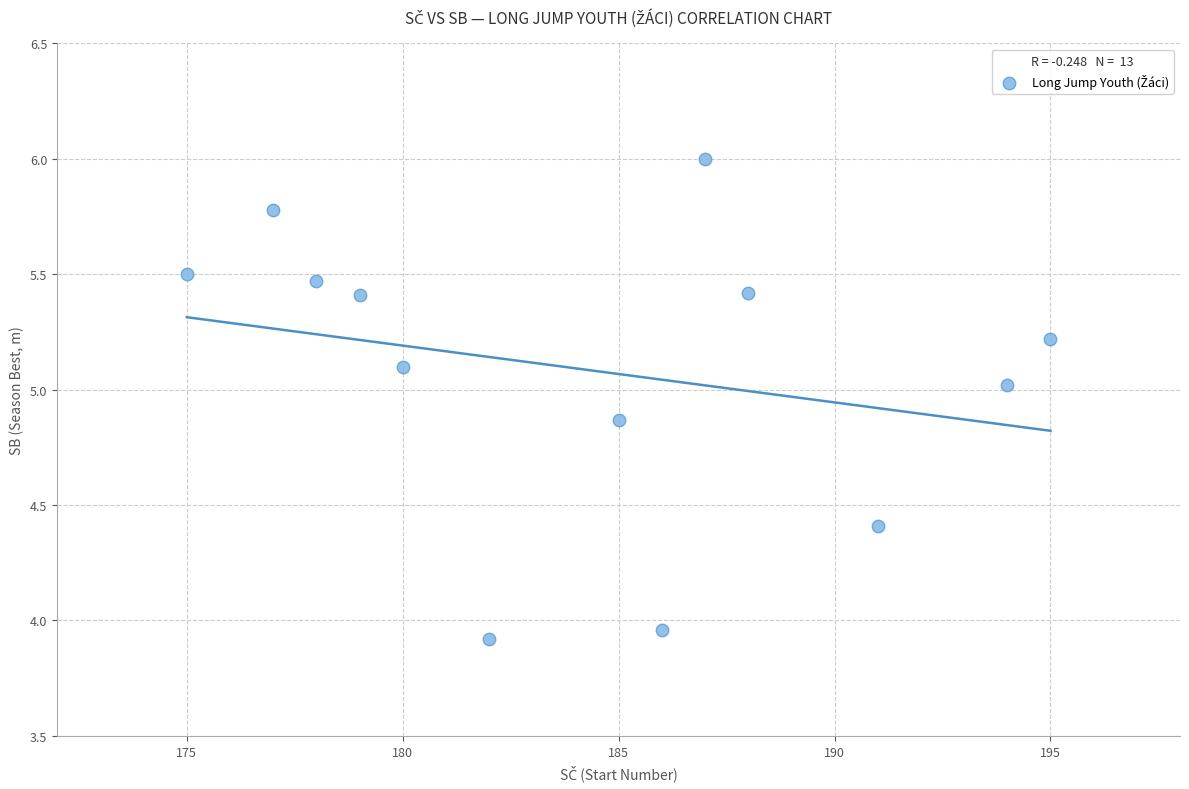

What is the range of X values (max minus min)?

20.0